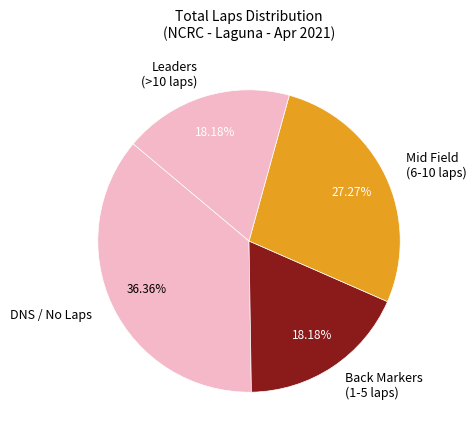

What is the largest slice in the pie chart?

DNS / No Laps